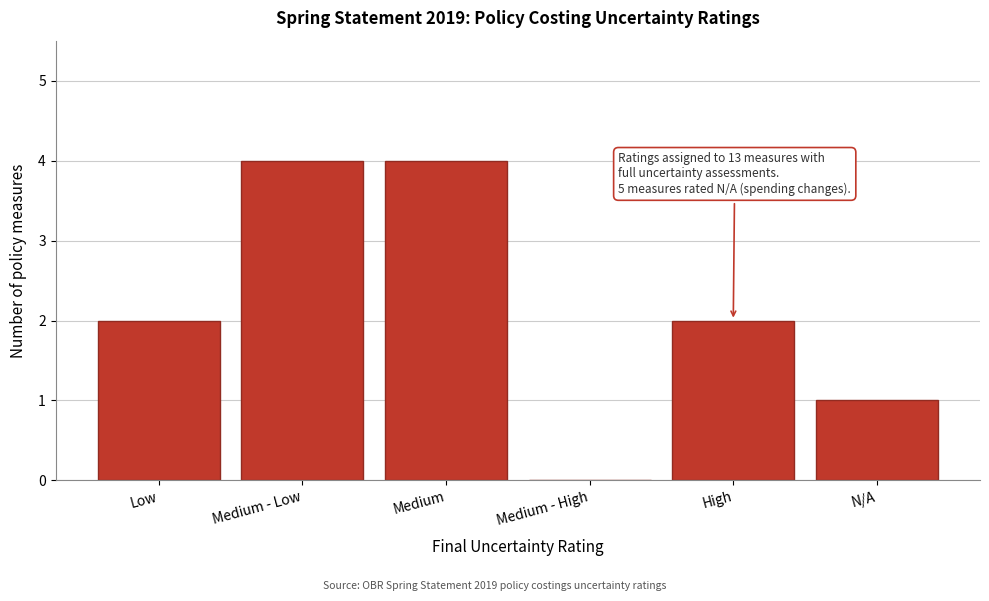

Reading left to right, extract all data points from this chart.

Low=2	Medium - Low=4	Medium=4	Medium - High=0	High=2	N/A=1